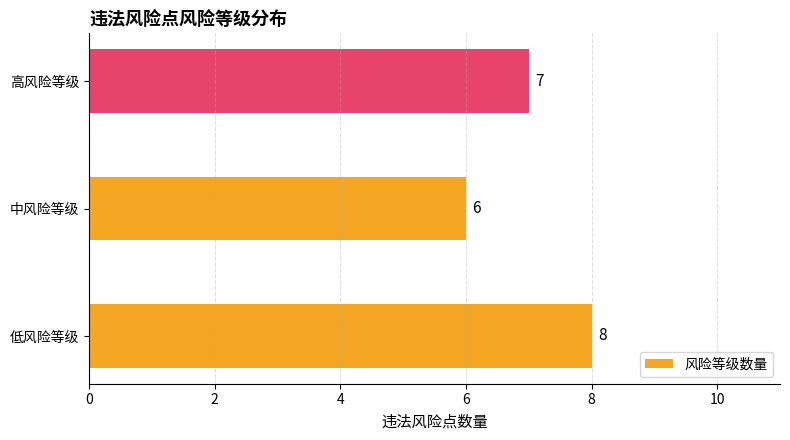

Are the bars grouped side by side (vs. stacked)?

No